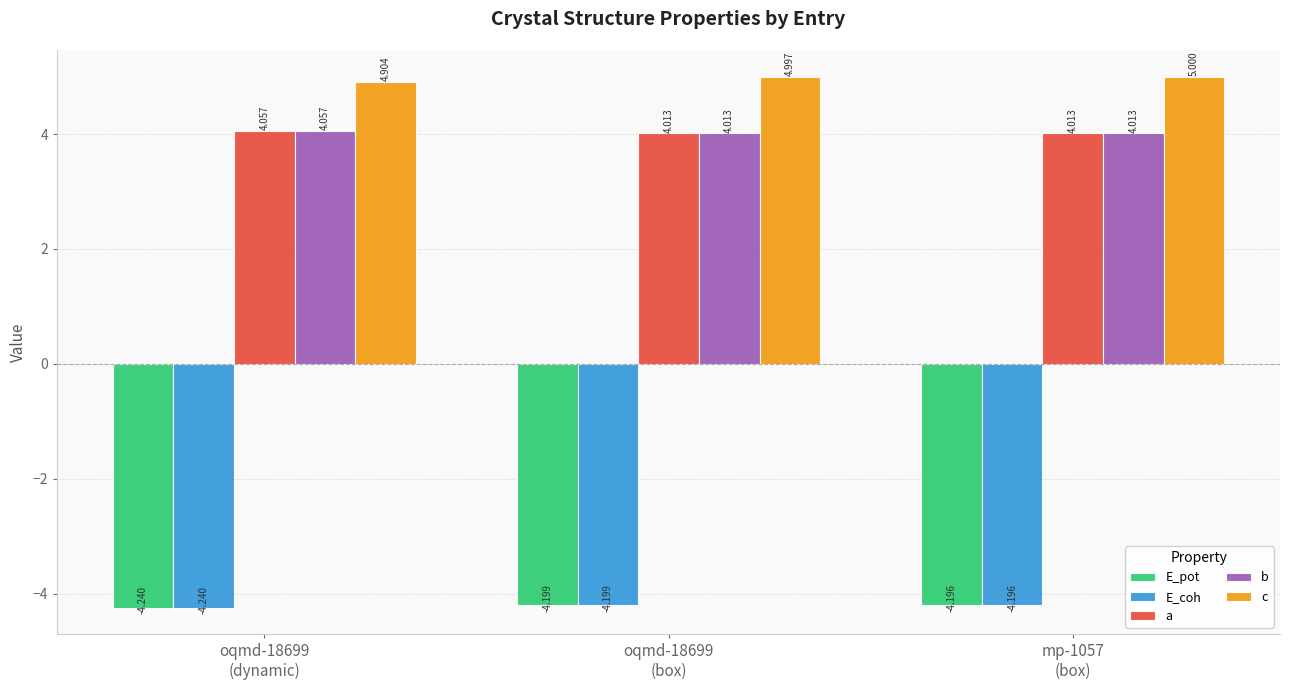

Which series has the largest total across all categories?

c